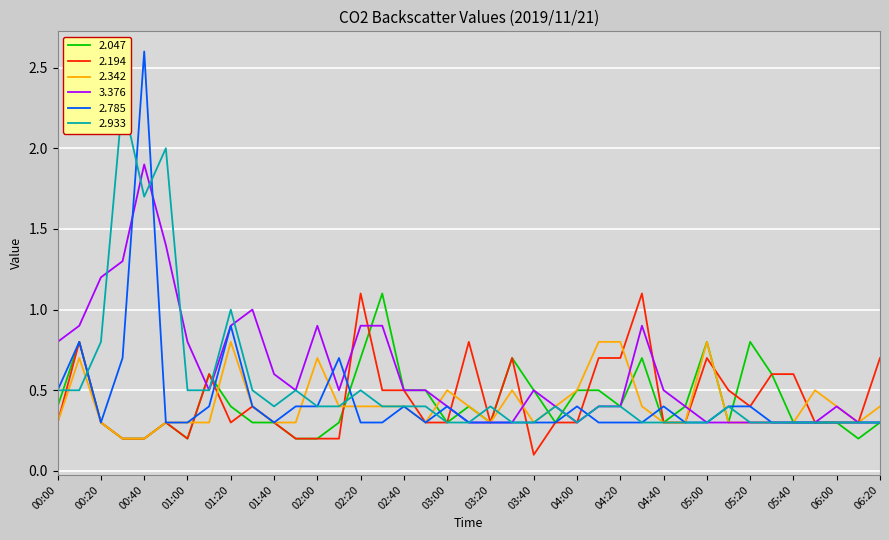

Which series changed the most between 00:30 and 05:20?

2.933